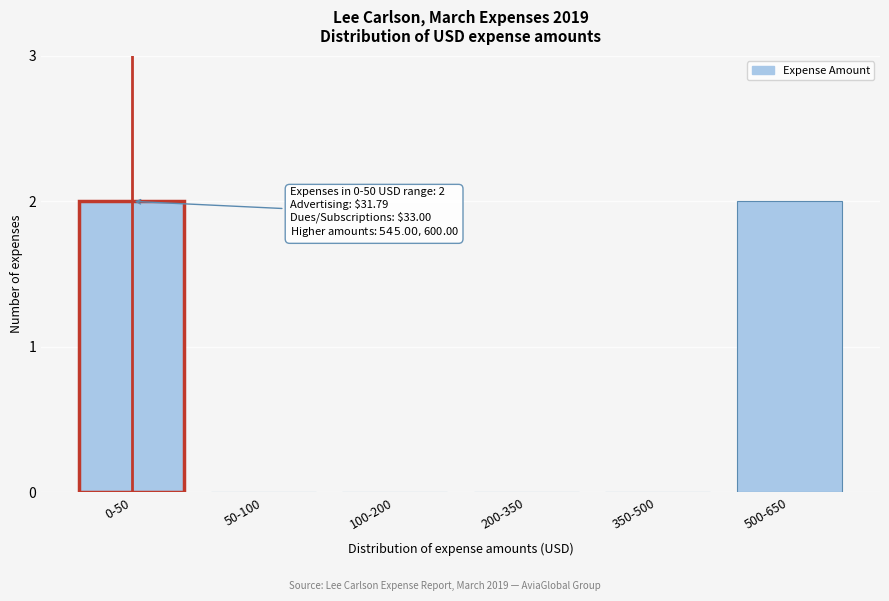

Reading left to right, extract all data points from this chart.

0-50=2	50-100=0	100-200=0	200-350=0	350-500=0	500-650=2